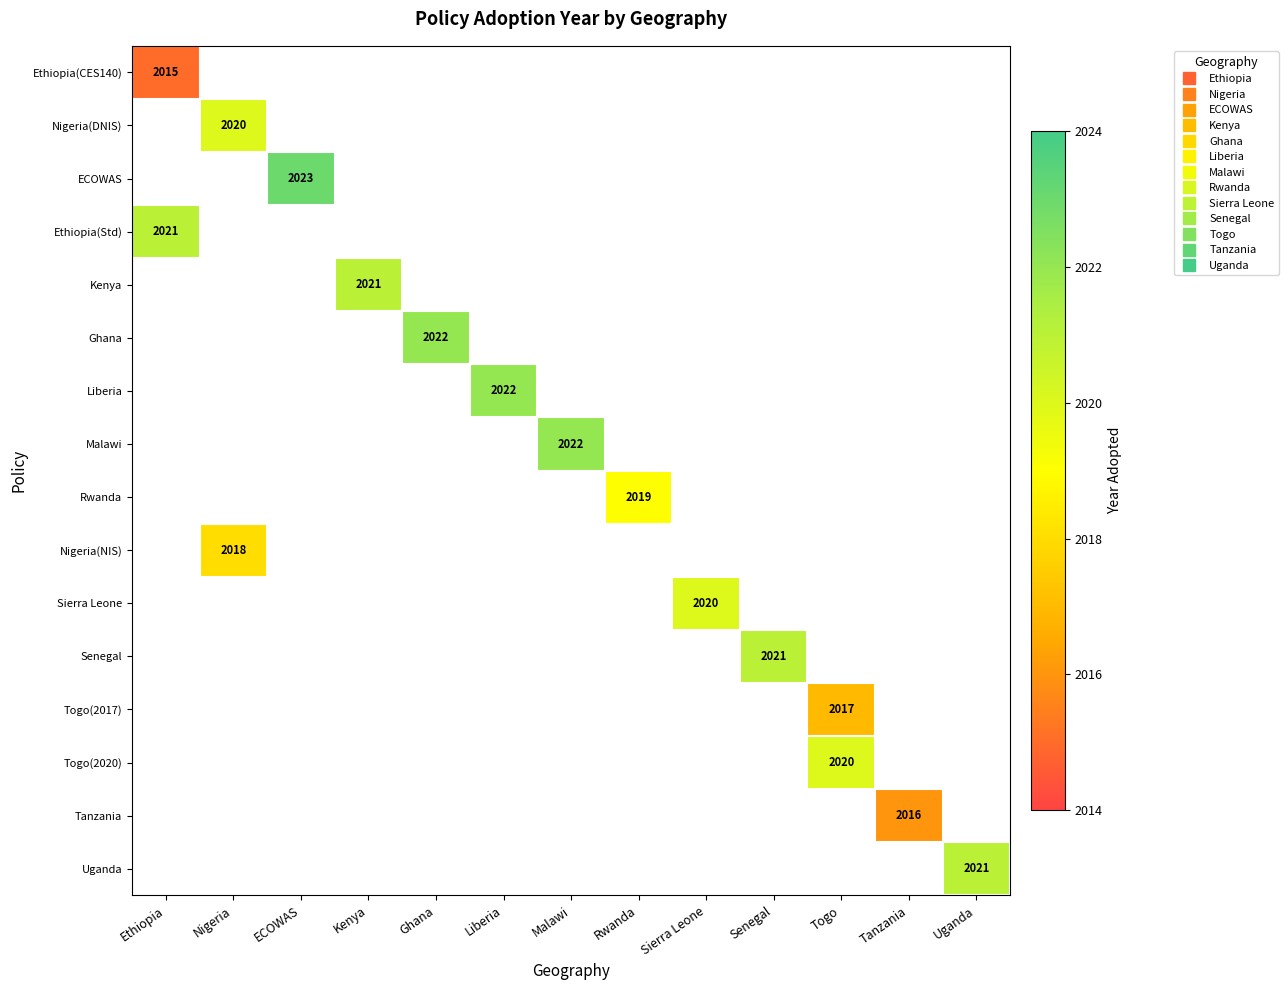

What is the maximum value shown in the chart?

2023.0